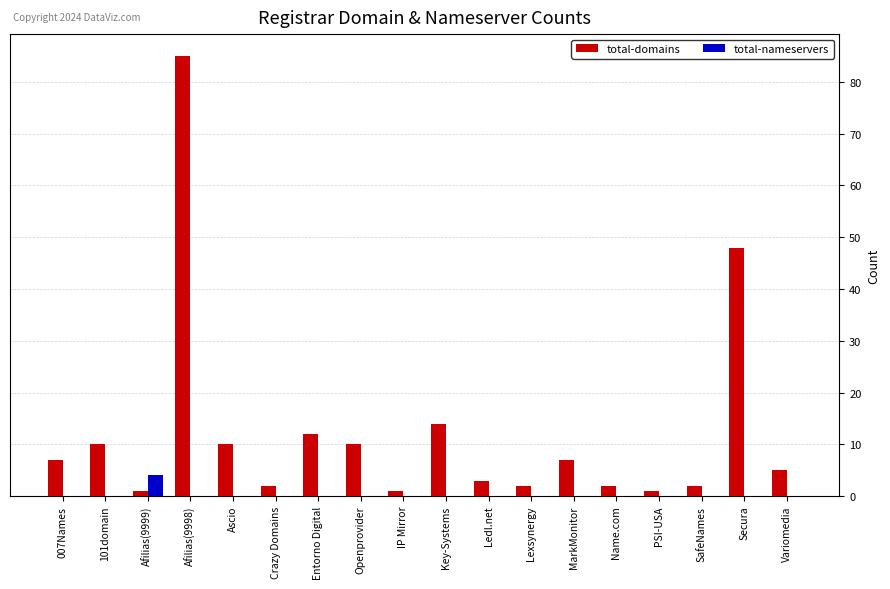

What is the sum of all total-nameservers values?

4